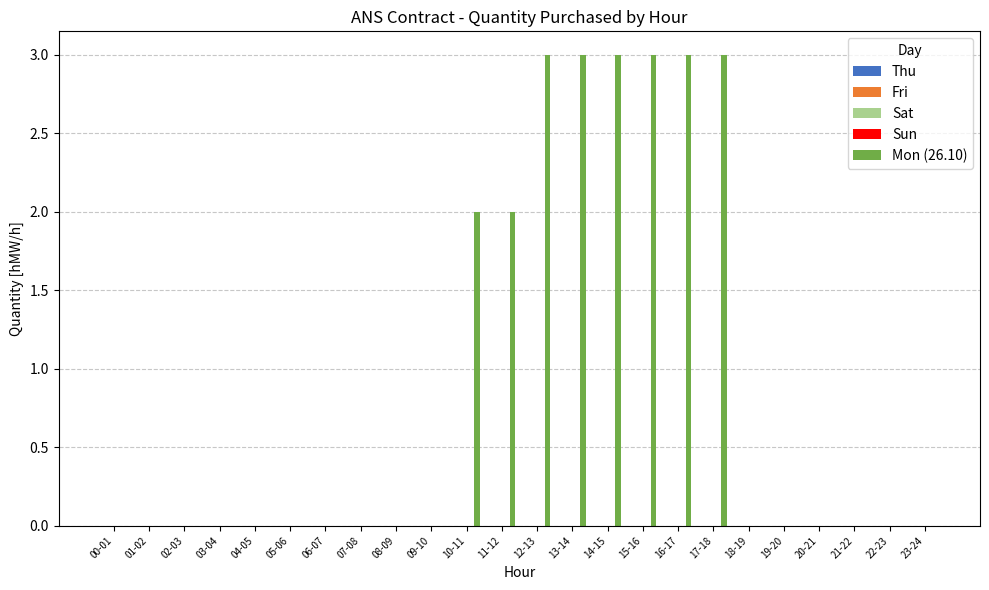

What is the sum of all values?

22